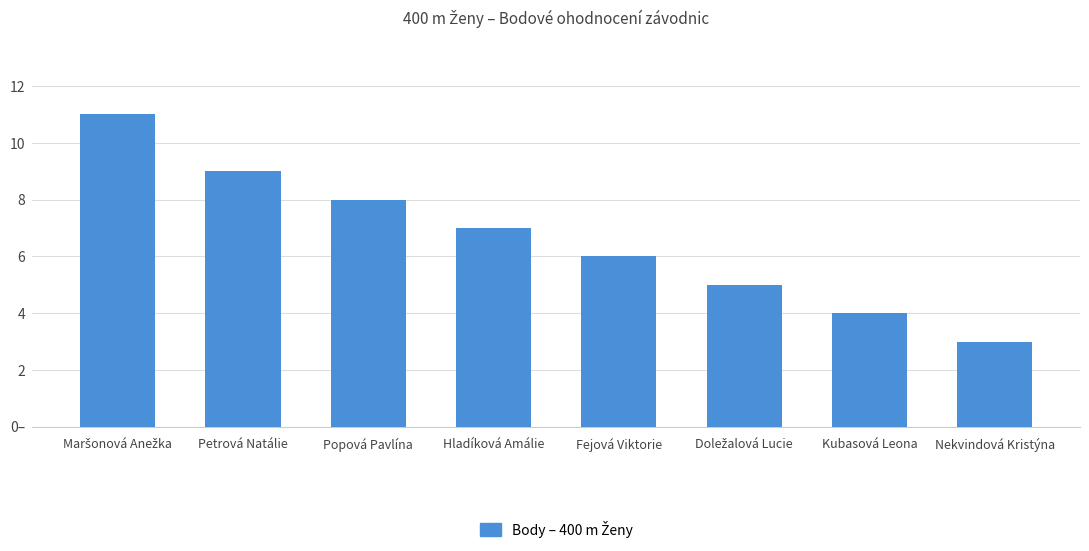

Which category has the lowest value across all series?

Nekvindová Kristýna